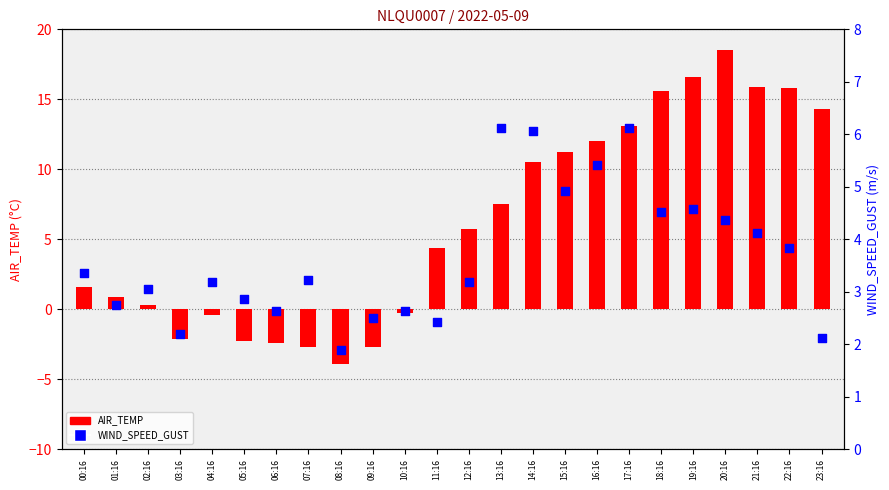

Which series has the widest spread of Y values?

AIR_TEMP